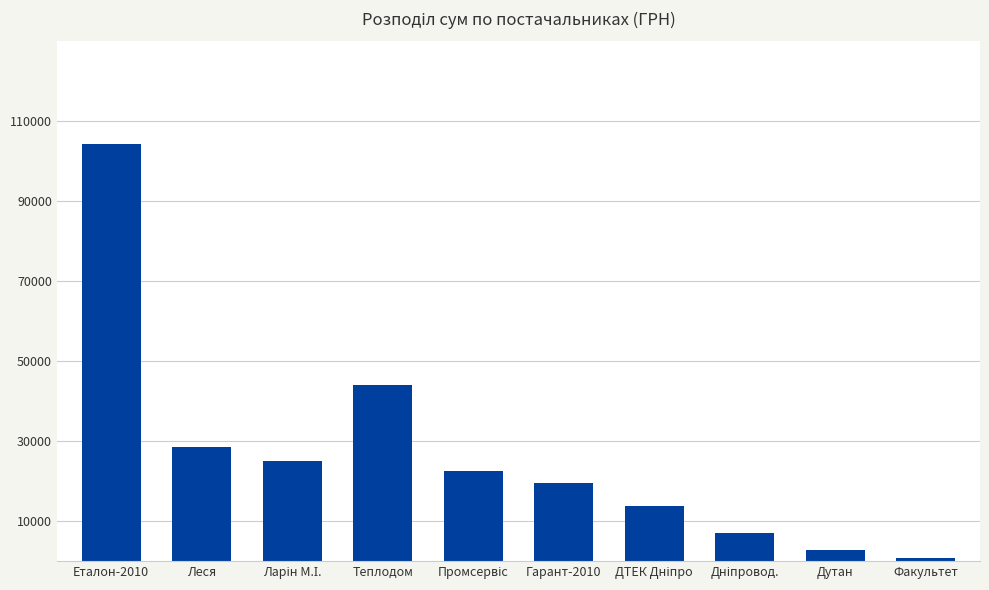

The chart shows a value of 2796.0 at Дутан. True or false?

True